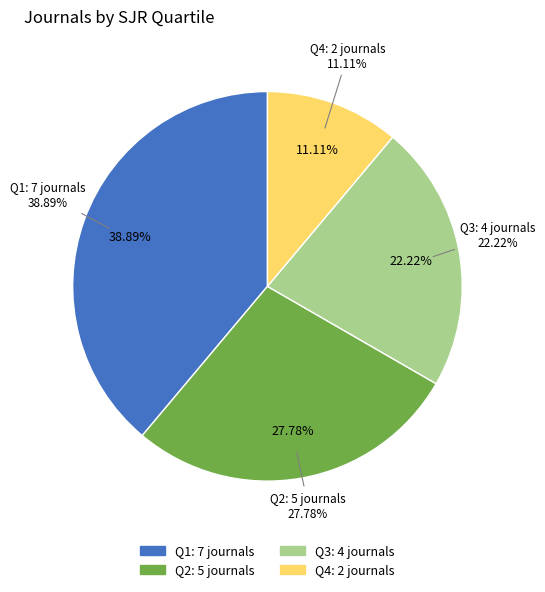

Combined, do Q2 and Q4 account for over 50%?

No